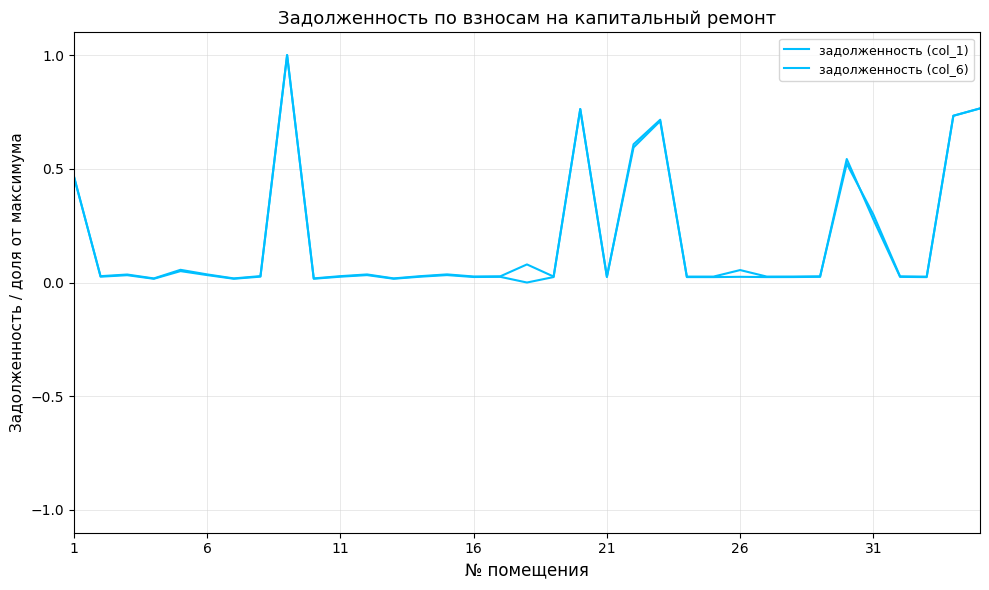

How many lines are shown in the chart?

2